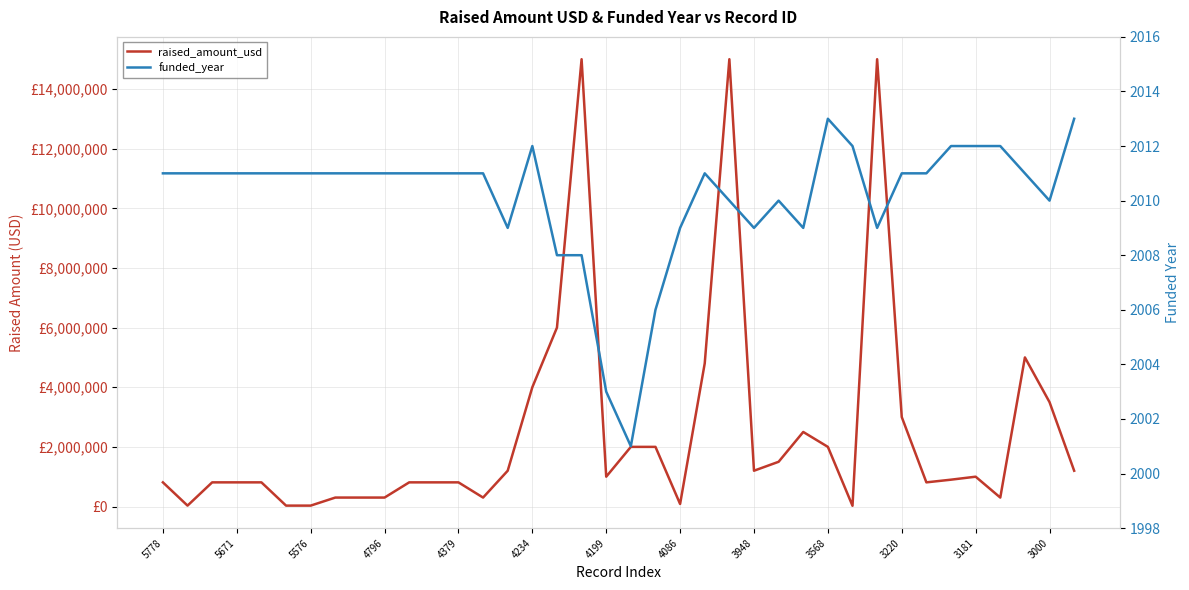

True or false: raised_amount_usd has a value of 1000000 at 3181.

True